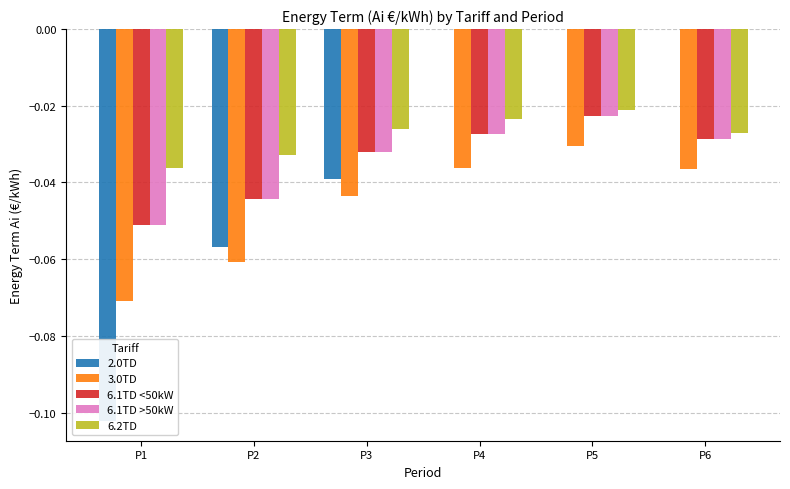

Reading right to left, extract all data points from this chart.

2.0TD: P6=0.0	P5=0.0	P4=0.0	P3=-0.0	P2=-0.1	P1=-0.1
3.0TD: P6=-0.0	P5=-0.0	P4=-0.0	P3=-0.0	P2=-0.1	P1=-0.1
6.1TD <50kW: P6=-0.0	P5=-0.0	P4=-0.0	P3=-0.0	P2=-0.0	P1=-0.1
6.1TD >50kW: P6=-0.0	P5=-0.0	P4=-0.0	P3=-0.0	P2=-0.0	P1=-0.1
6.2TD: P6=-0.0	P5=-0.0	P4=-0.0	P3=-0.0	P2=-0.0	P1=-0.0